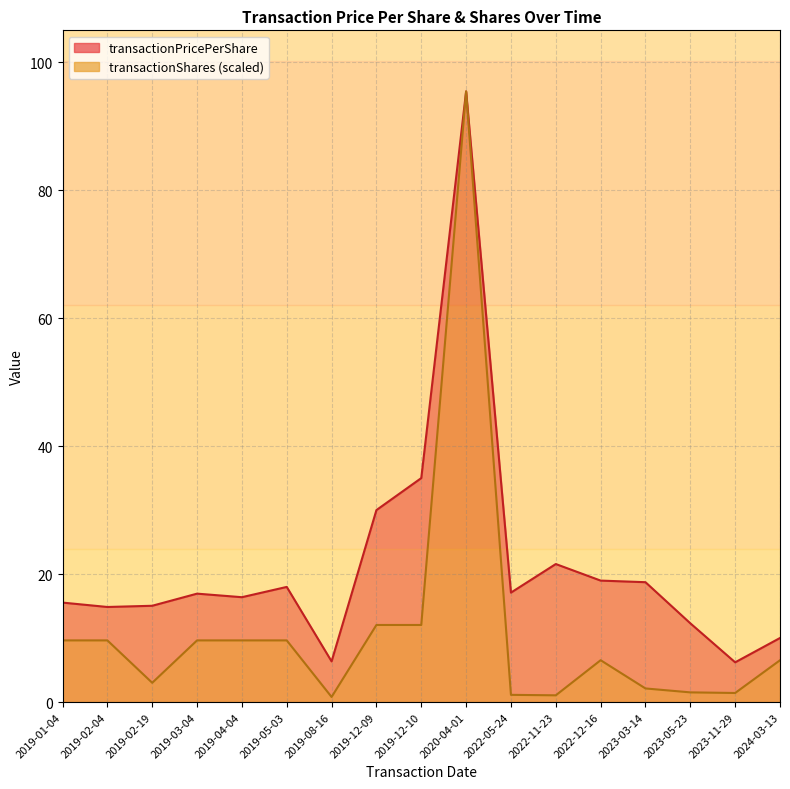

True or false: transactionShares has a value of 14.0 at 2019-01-04.

False